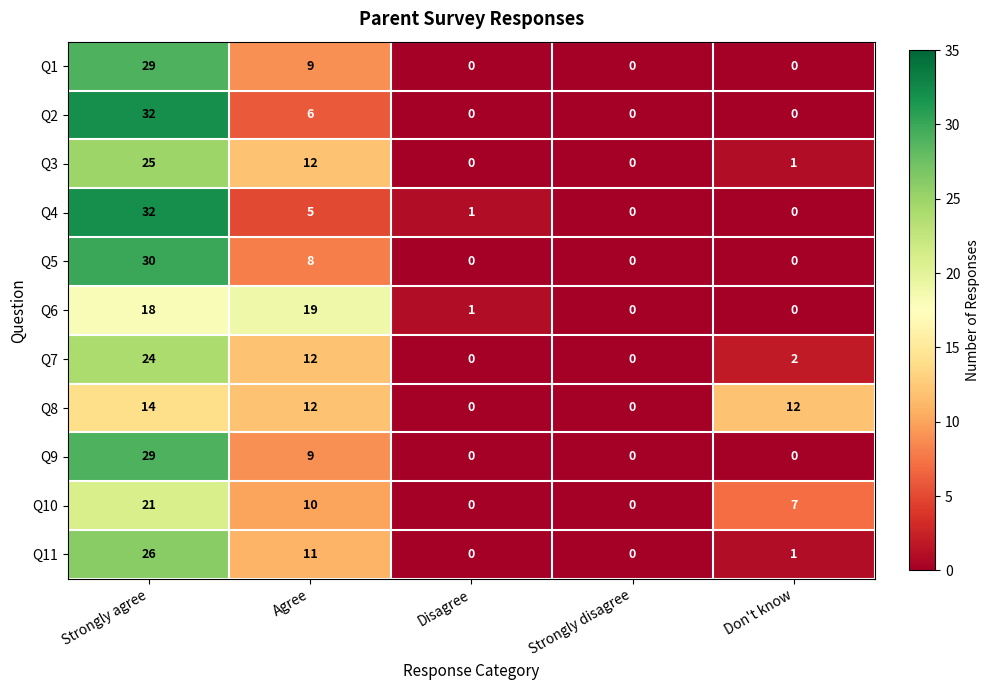

What is the difference between the second highest and second lowest values in the Q5 series?

8